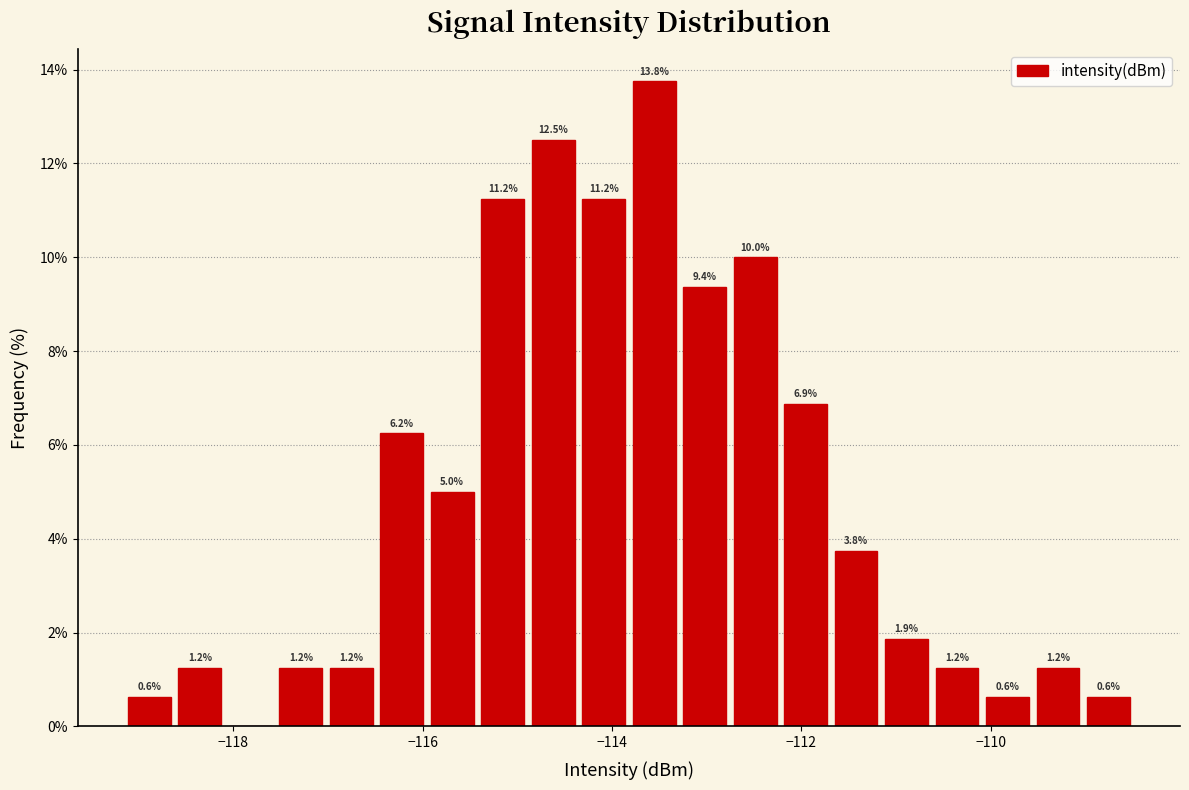

Read against the x-axis, roughly where is the centre of the tallest bar?

-113.6